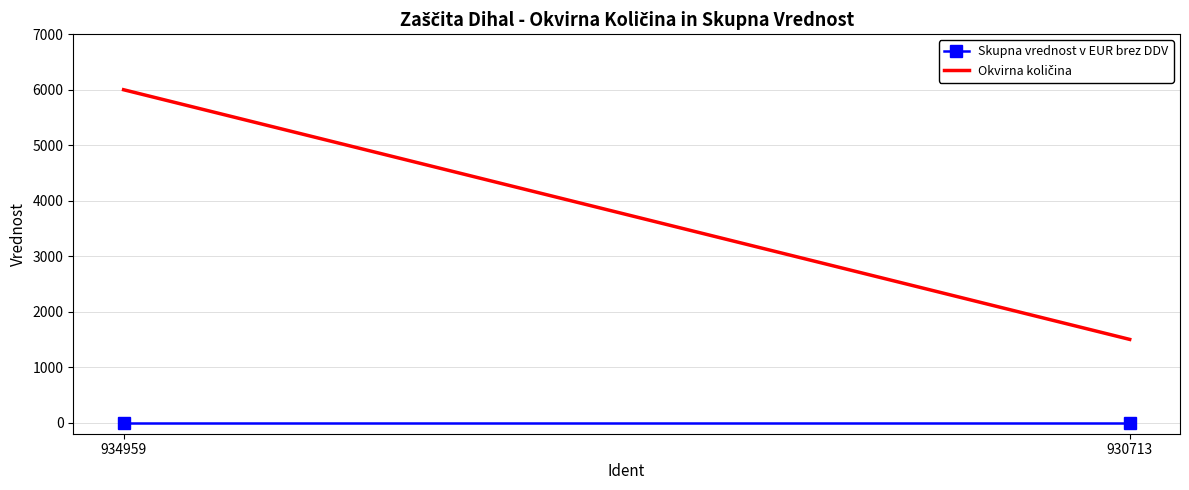

What is the sum of the Okvirna količina values at 934959 and 930713?

7500